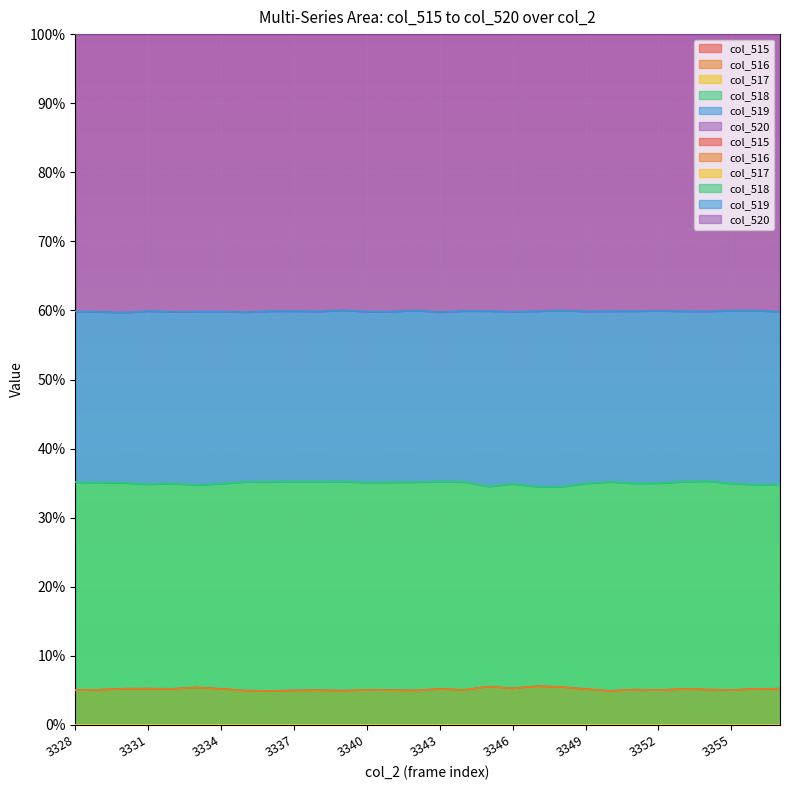

At how many categories does at least one series exceed 3?

30